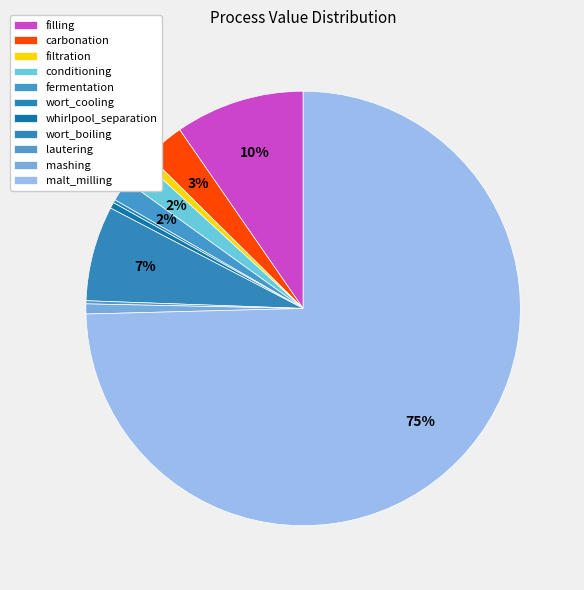

Which category has the biggest portion of the pie?

malt_milling